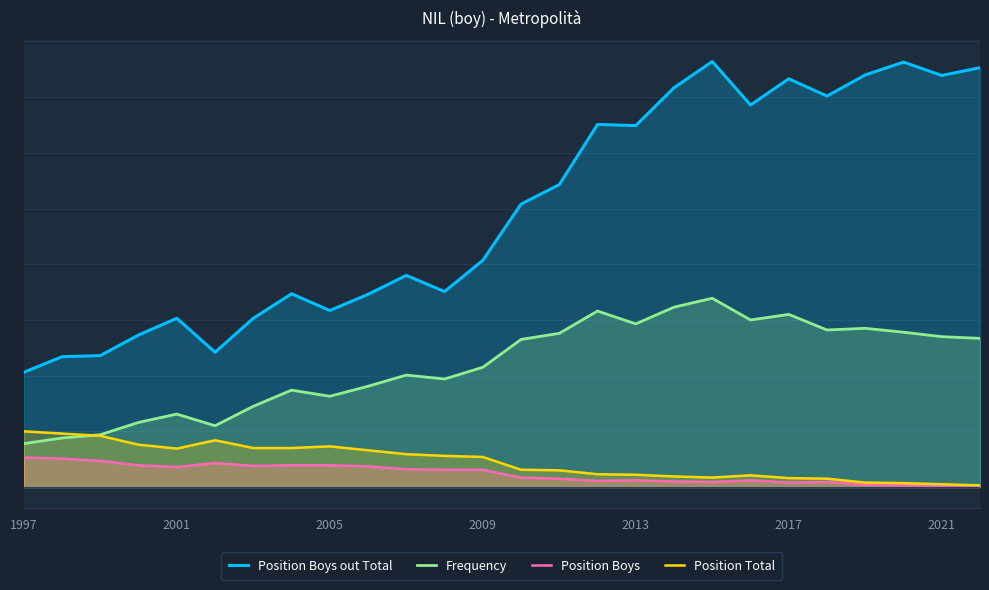

How many distinct data groups are displayed?

4